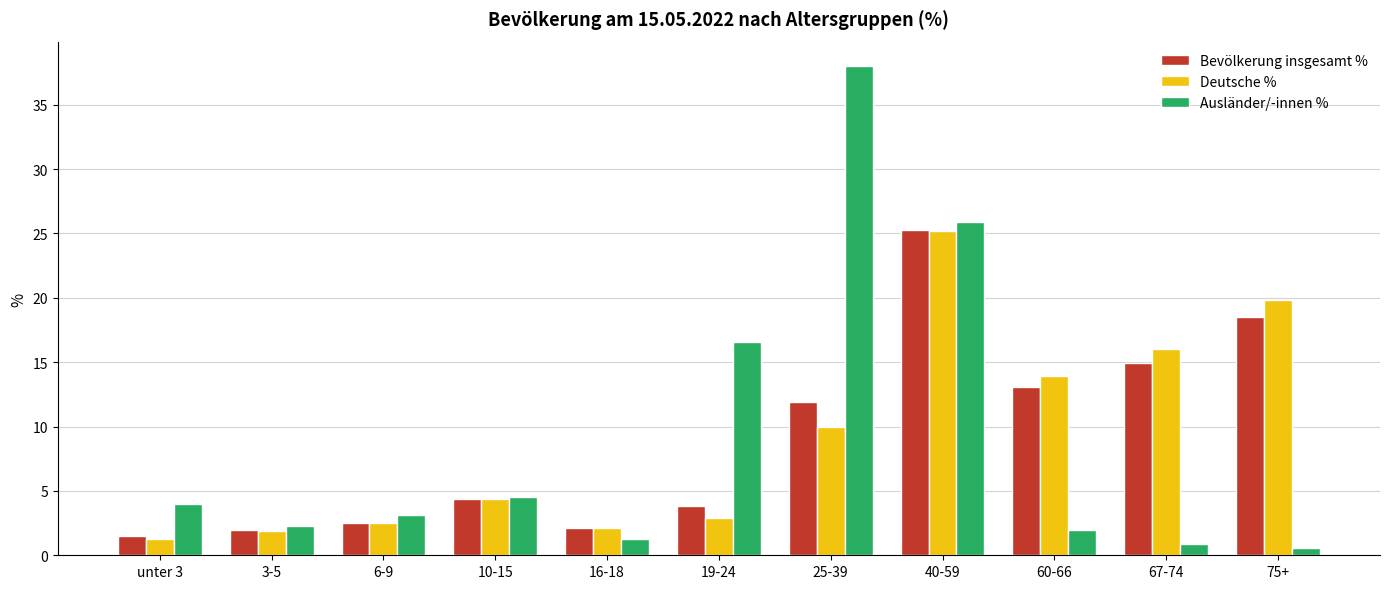

What is the sum of the Deutsche % values at 16-18 and 25-39?

12.1